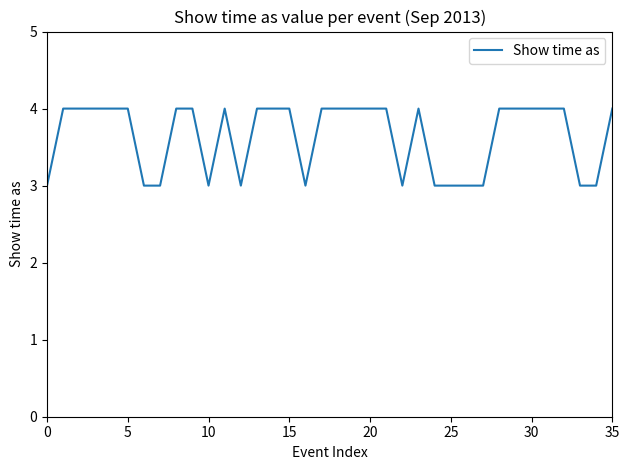

Count the values in the range 3 to 4.

36